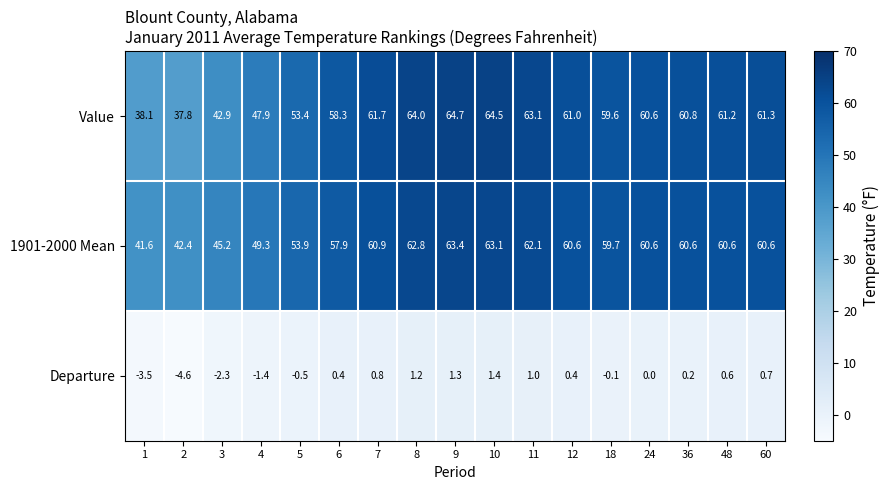

What is the minimum value shown in the chart?

-4.6